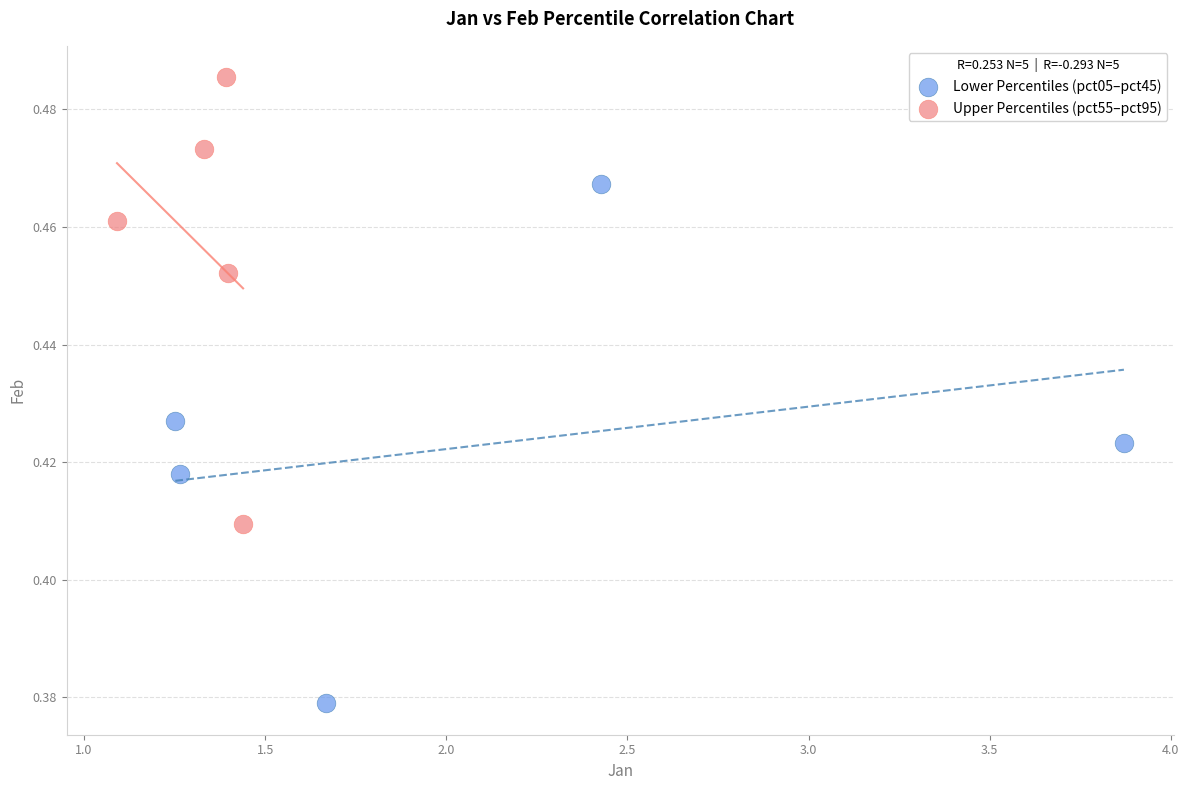

What are all the series names shown in the legend?

Lower Percentiles (pct05–pct45), Upper Percentiles (pct55–pct95)